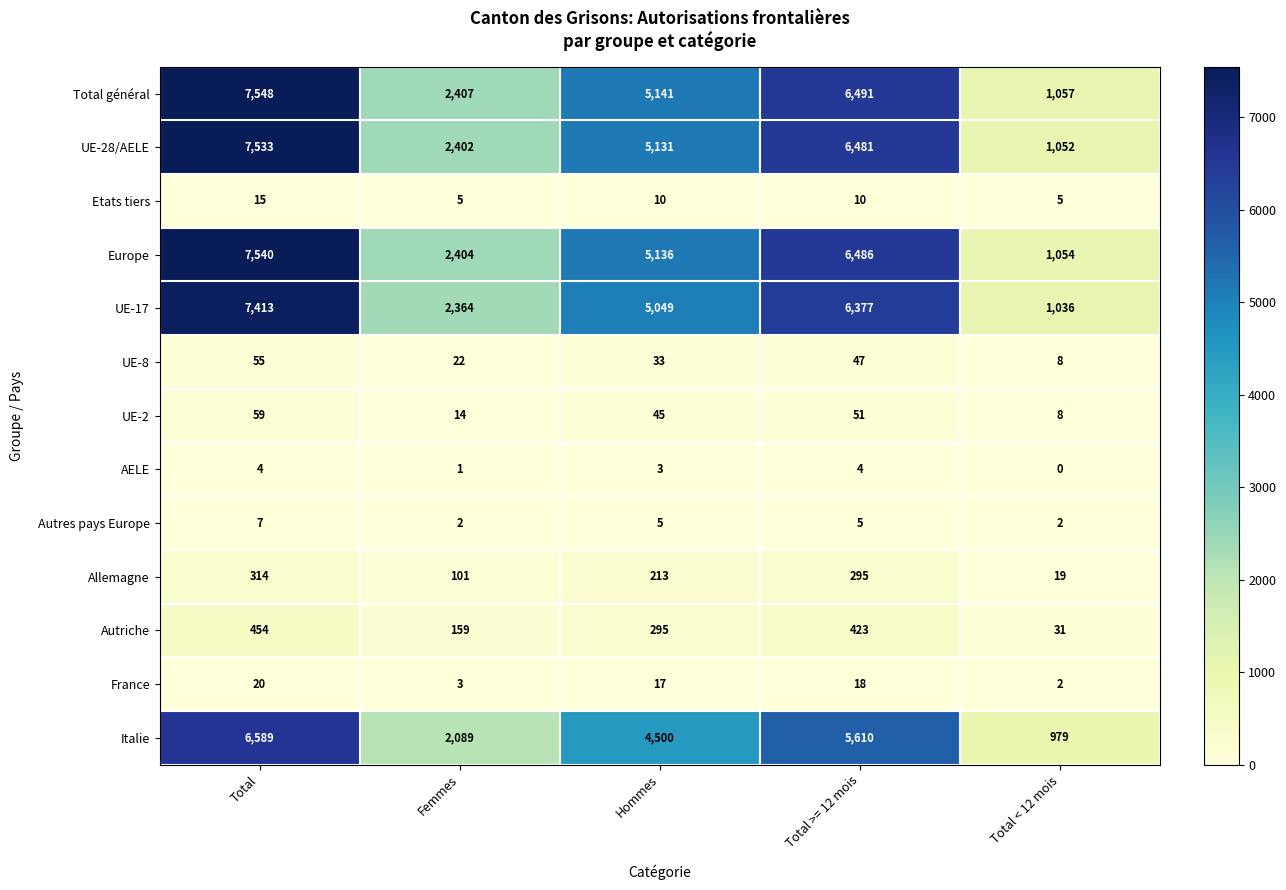

What is the minimum value for UE-17?

1036